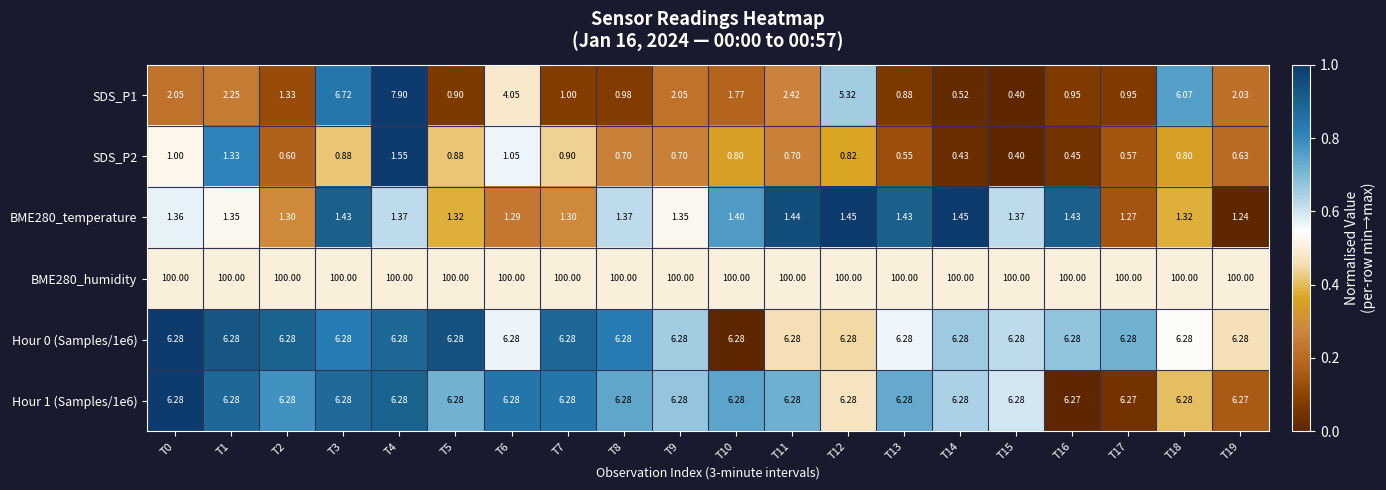

Is the value of Hour 0 (Samples/1e6) at T5 greater than the value of BME280_humidity at T11?

No